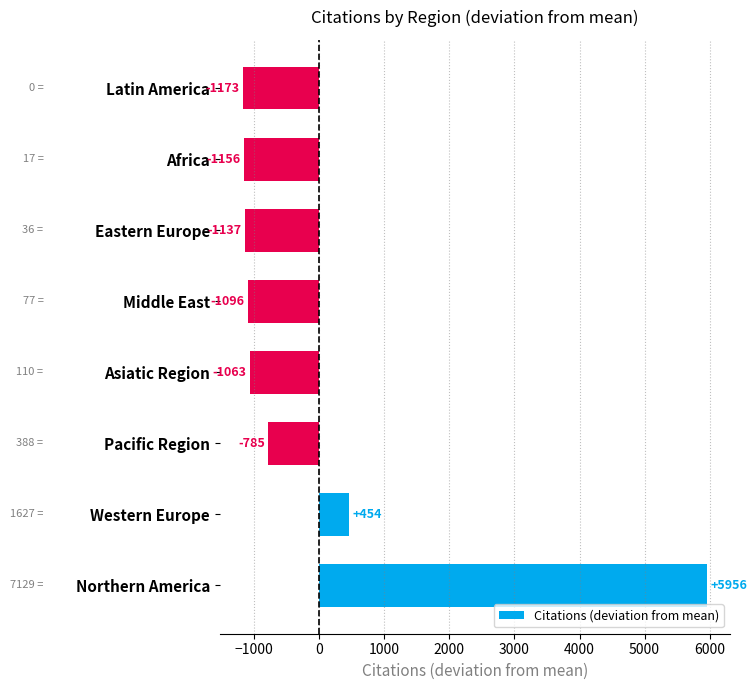

What is the minimum value shown in the chart?

-1173